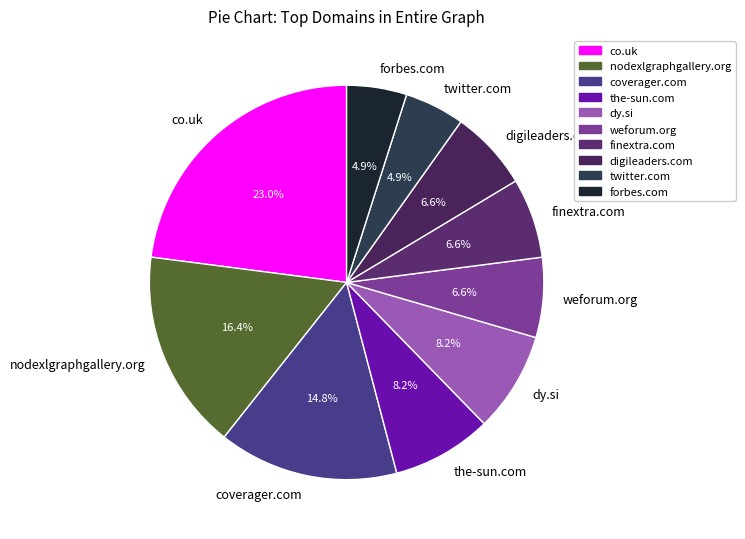

Count the number of slices in the pie.

10